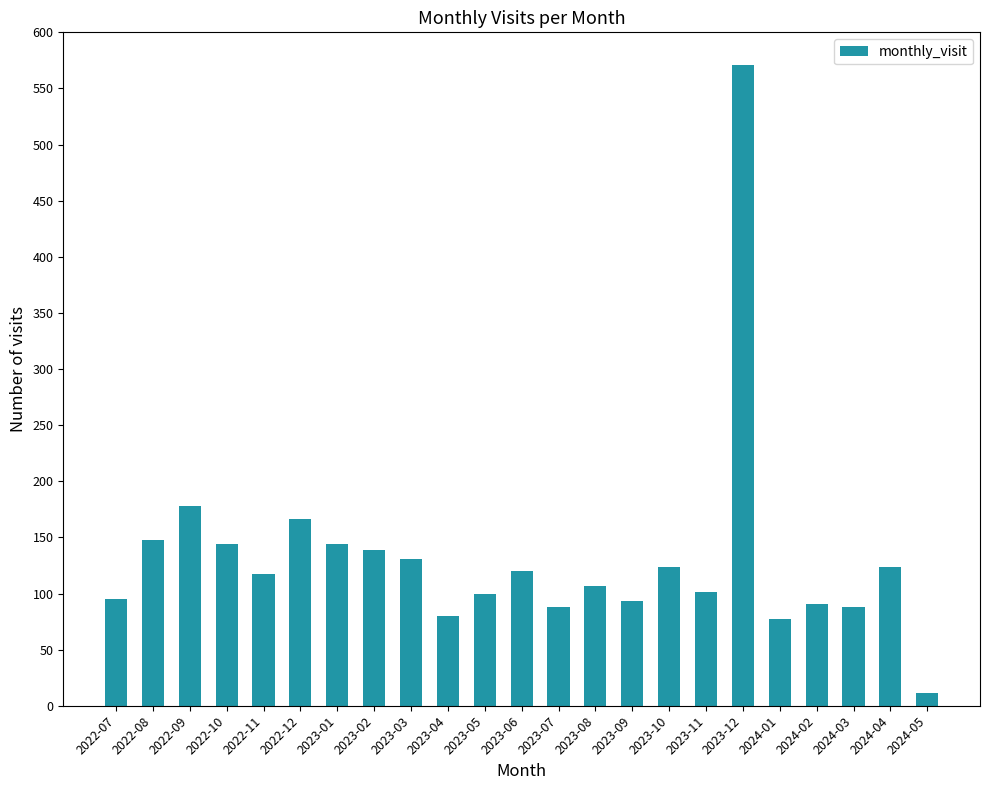

The value at 2023-09 is 121. True or false?

False